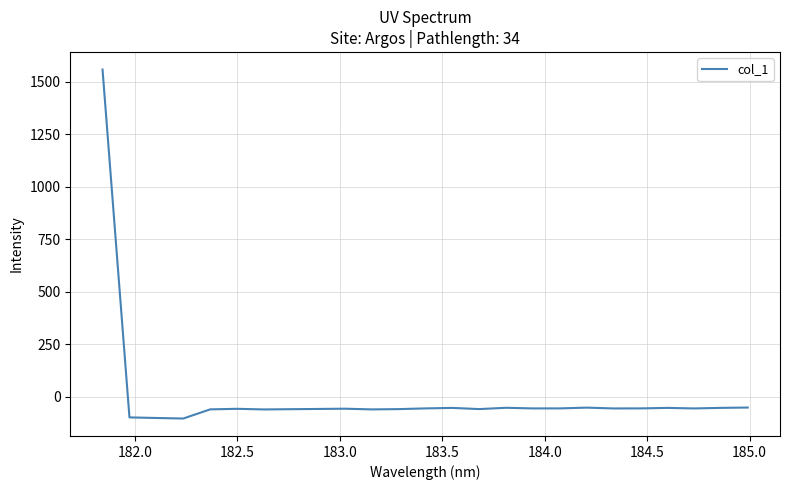

What is the smallest value displayed?

-102.8